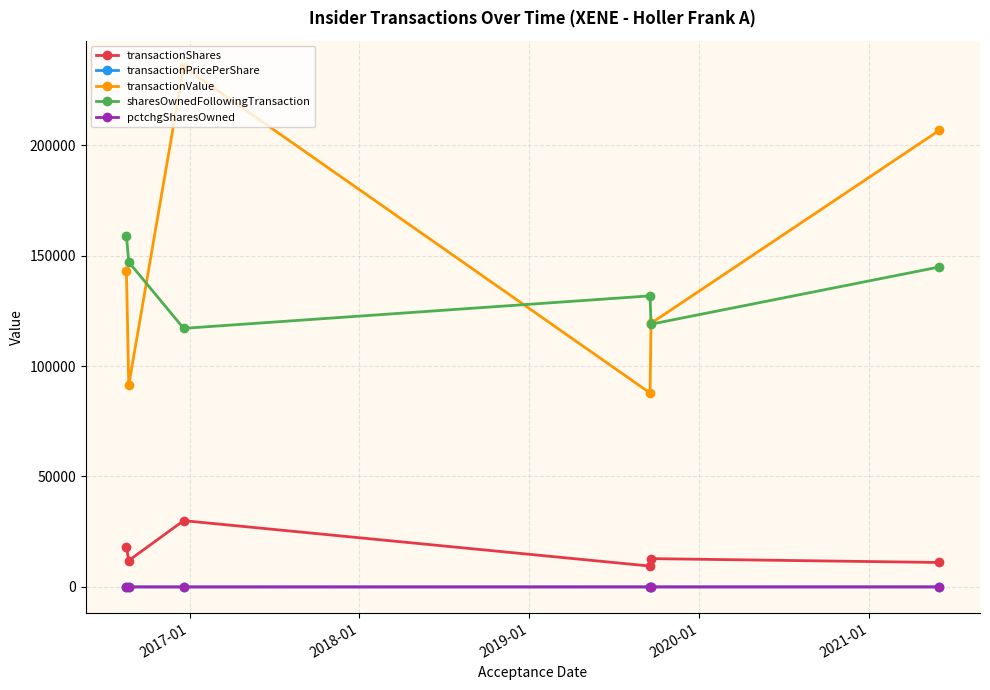

What is the sum of all sharesOwnedFollowingTransaction values?

818650.0